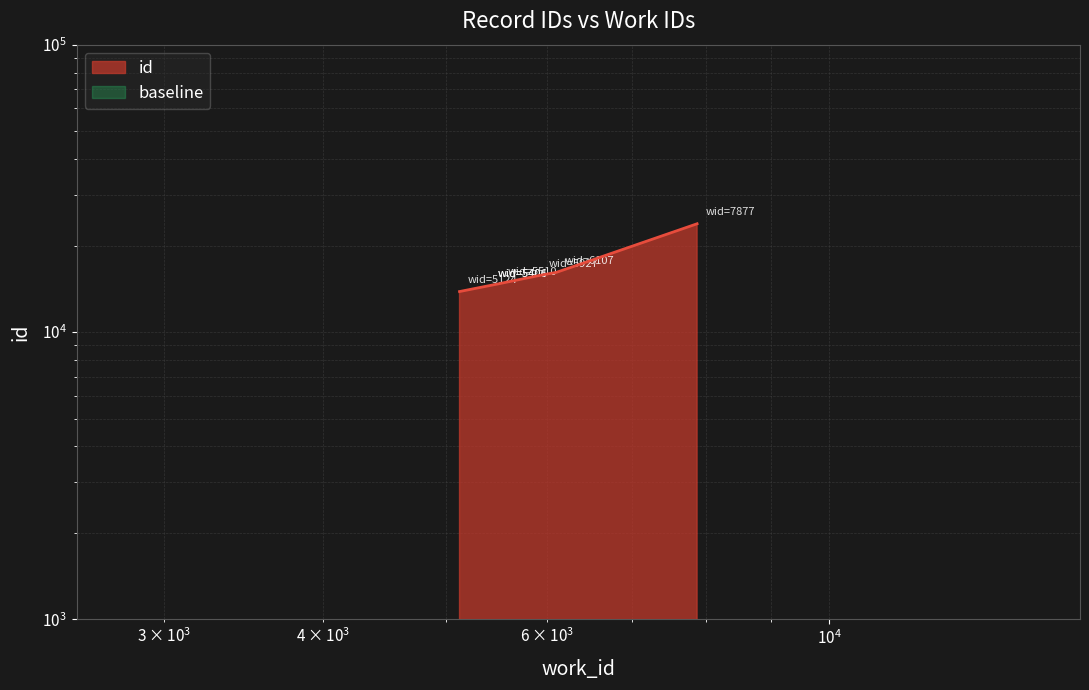

True or false: the data has more than 1 interior local peaks.

False